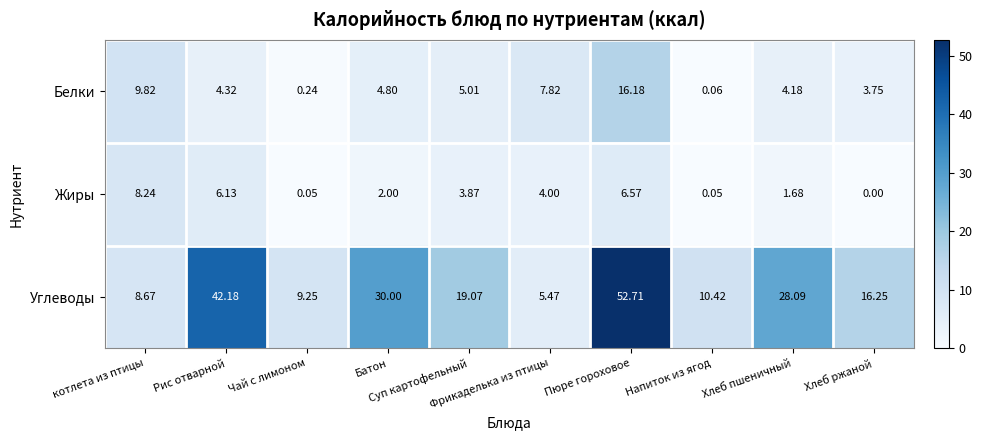

At which category does the chart reach its minimum across all series?

Хлеб ржаной